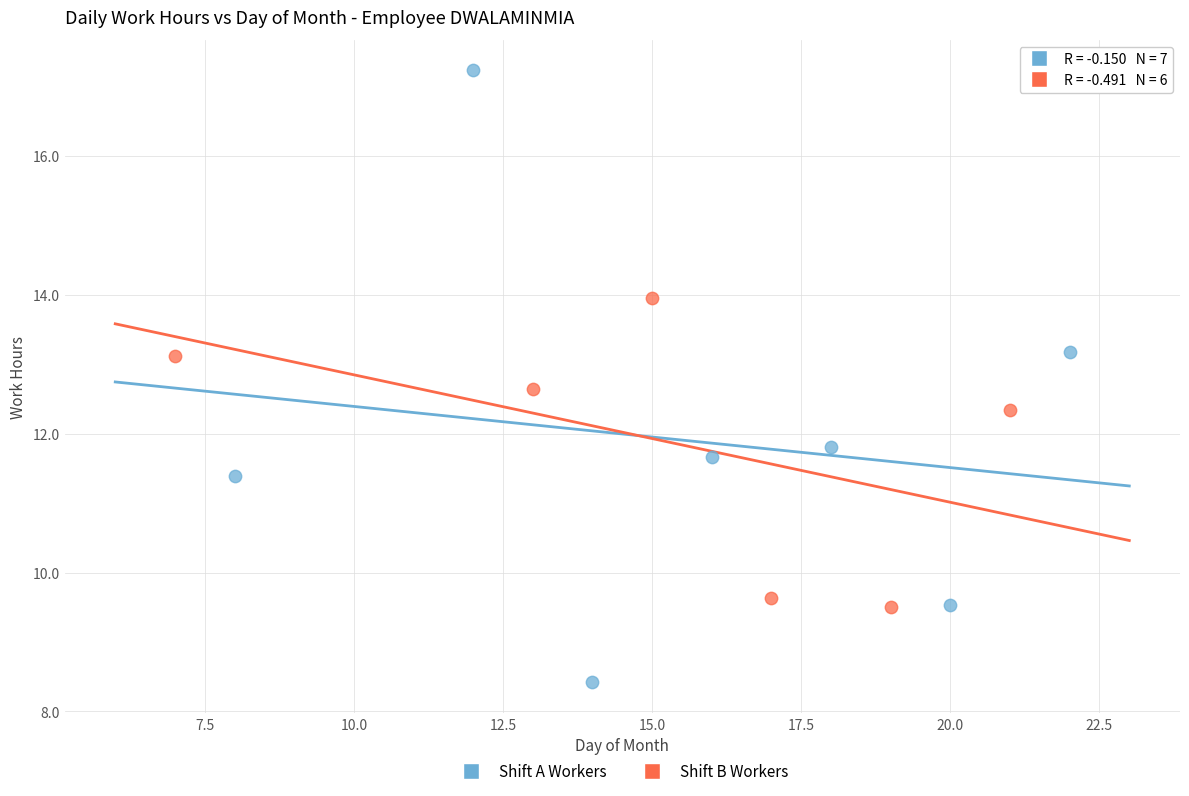

Which series has the largest Y range (max minus min)?

Shift A Workers